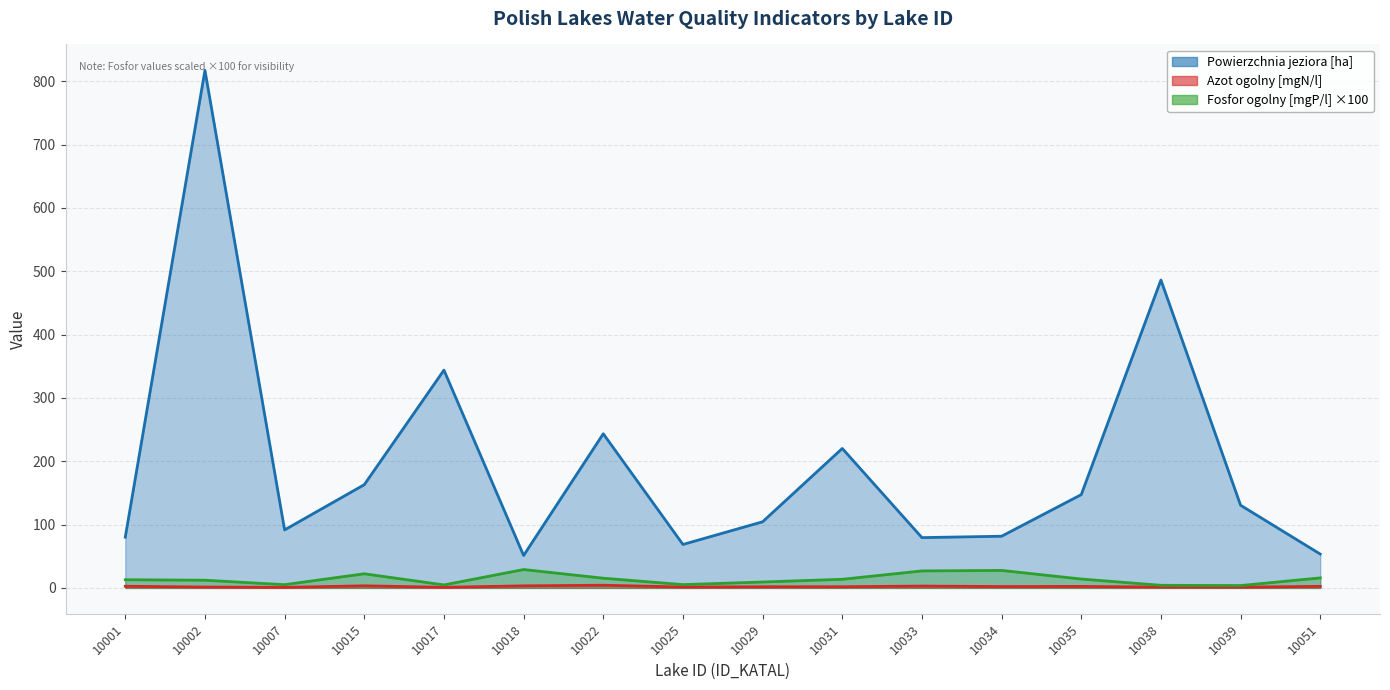

True or false: Fosfor ogolny [mgP/l] has more than 2 interior local peaks.

True